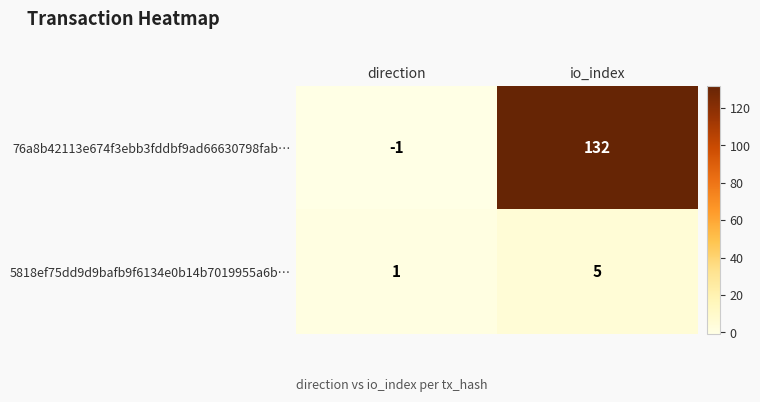

At how many categories does at least one series exceed 22?

1